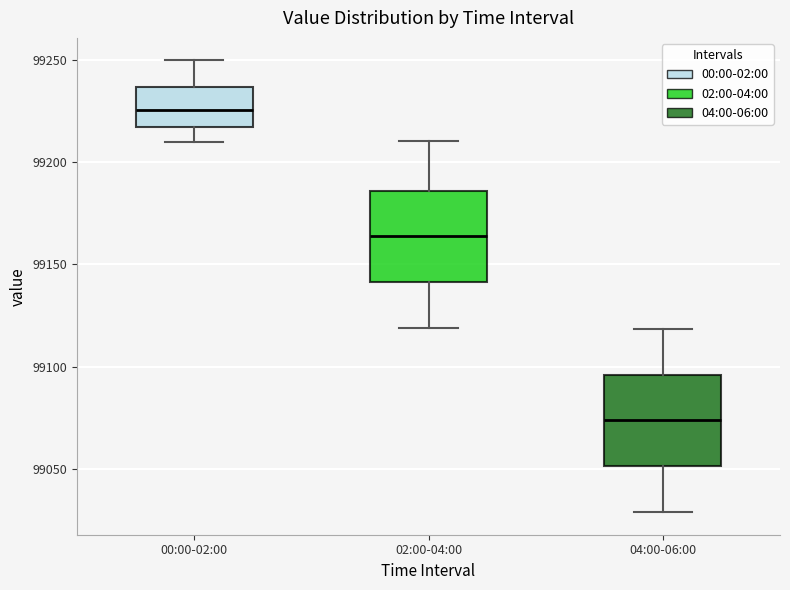

Reading left to right, read every box against the y-axis: the position of its median line, the range the box covers, and the ends of its whiskers. The values are not printed on the chart, so give them approximately, as read against the axis.

00:00-02:00: median 99225, box 99215 to 99235, whiskers 99210 to 99250
02:00-04:00: median 99165, box 99140 to 99185, whiskers 99120 to 99210
04:00-06:00: median 99075, box 99050 to 99095, whiskers 99030 to 99120